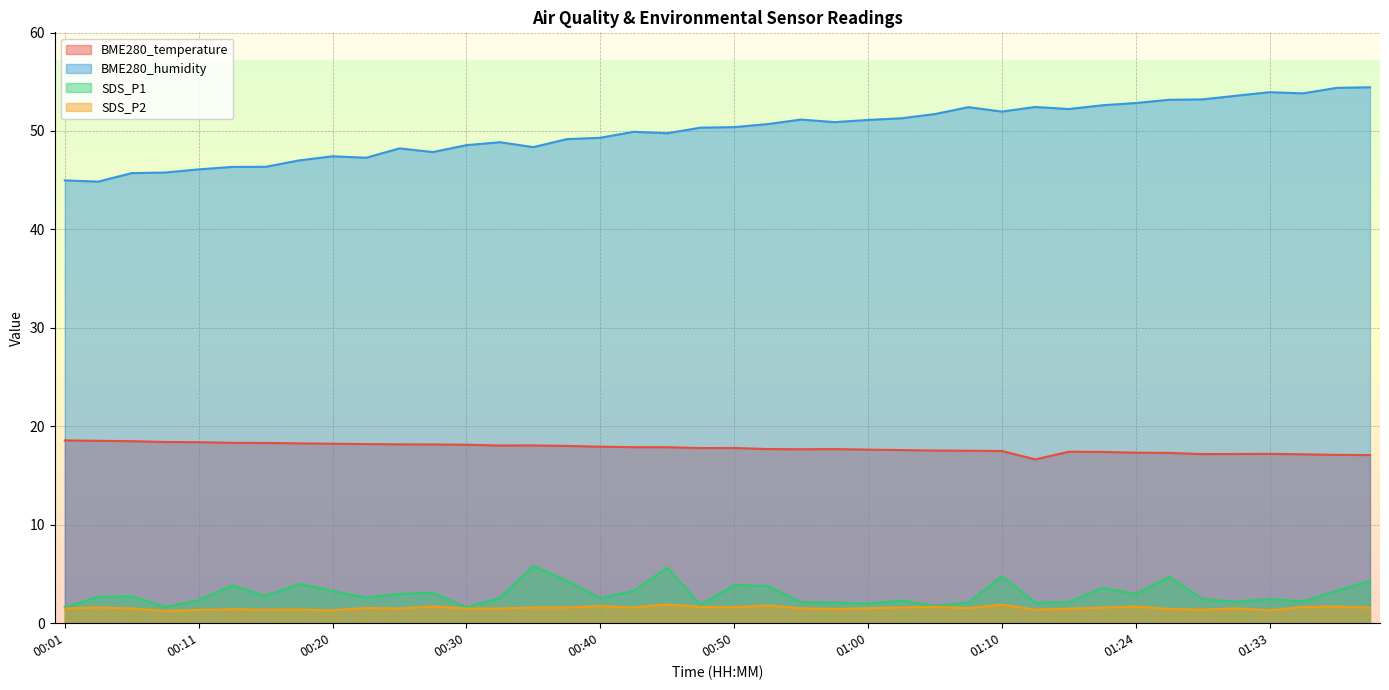

What is the value of the SDS_P2 point at the 5th from the left?

1.4